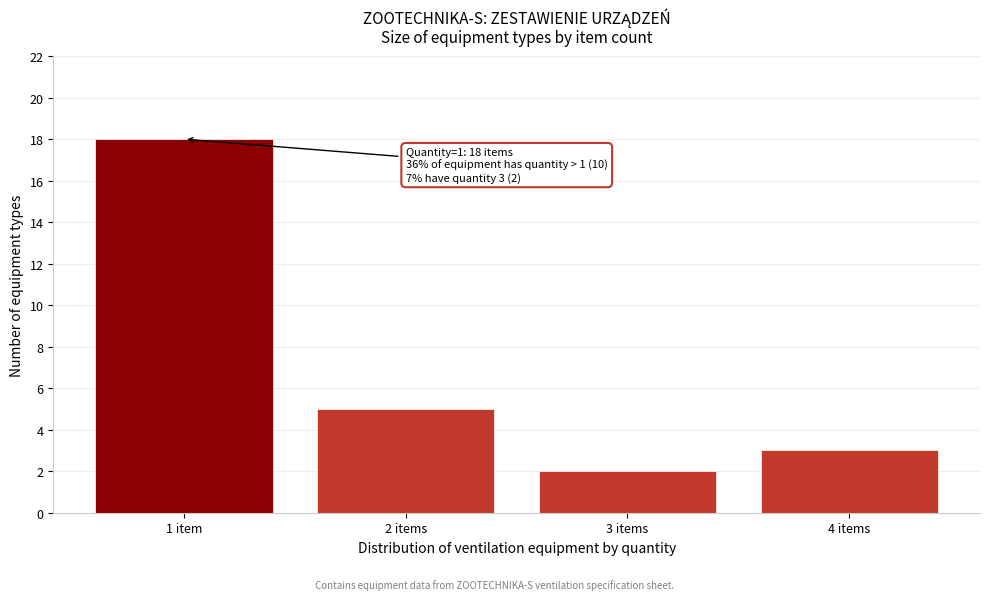

Reading right to left, what are all the values shown in this chart?

4 items=3	3 items=2	2 items=5	1 item=18